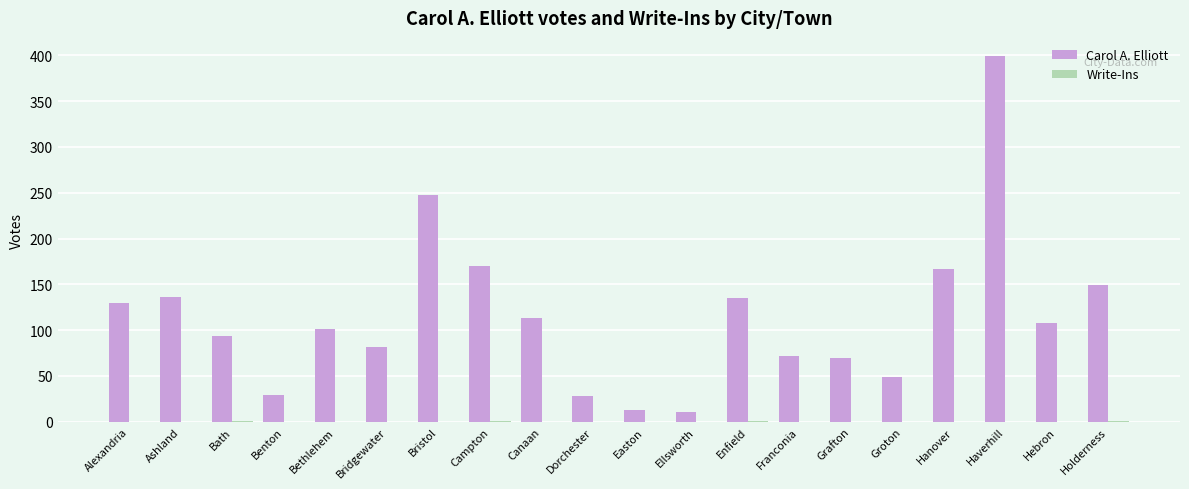

At which category is the sum across all series the highest?

Haverhill